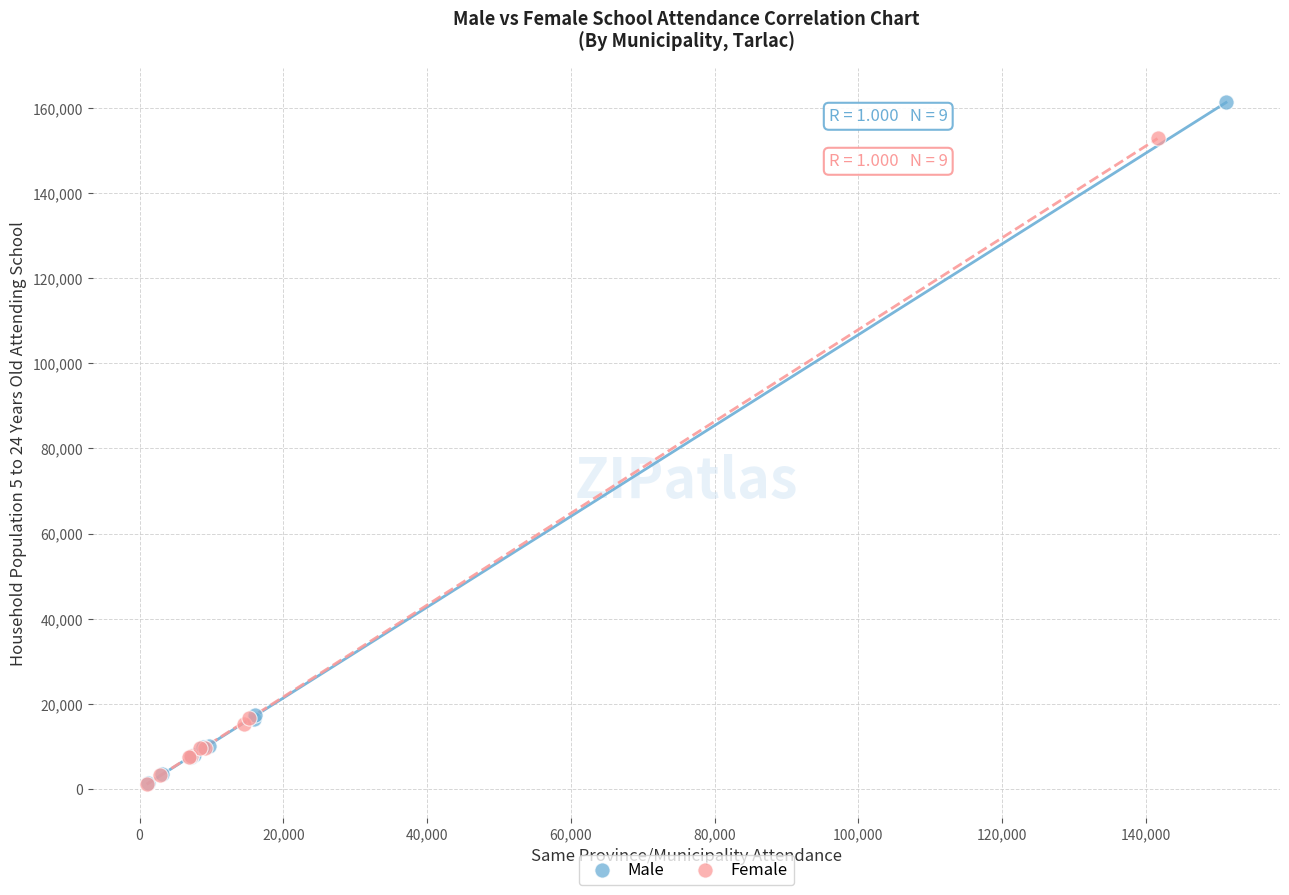

Which series contains the highest Y value?

Male